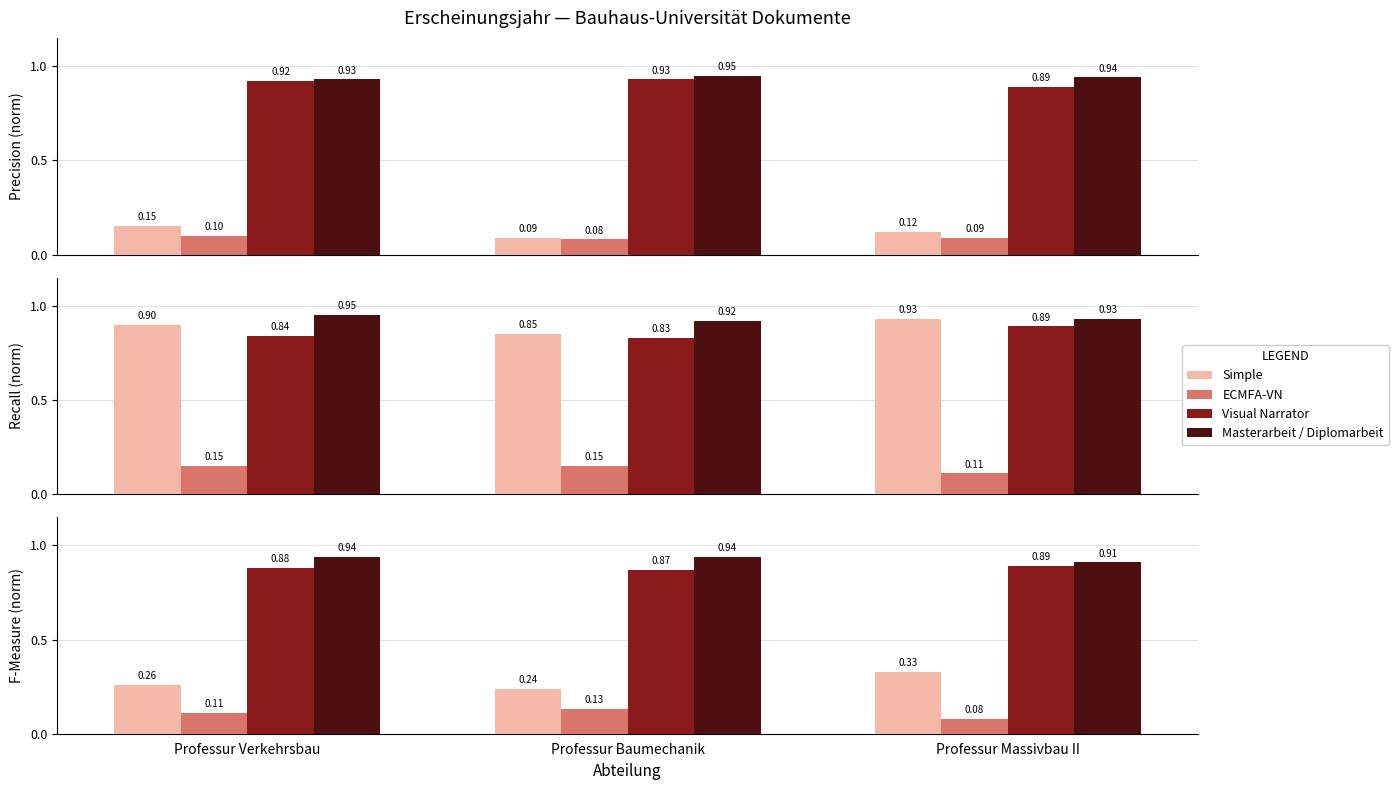

What is the total value across all series at Professur Baumechanik?

2.2